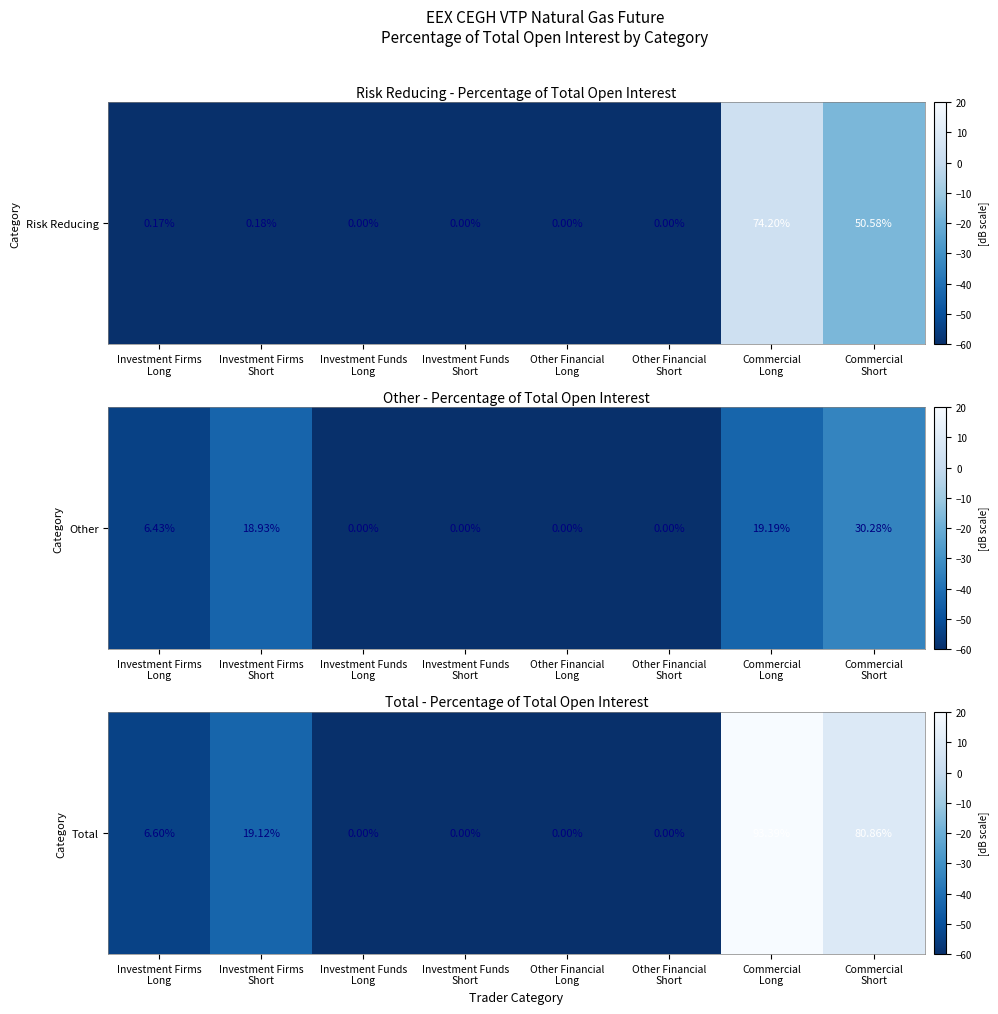

What is the change in value from Investment Firms
Short to Other Financial
Long?

-16.4